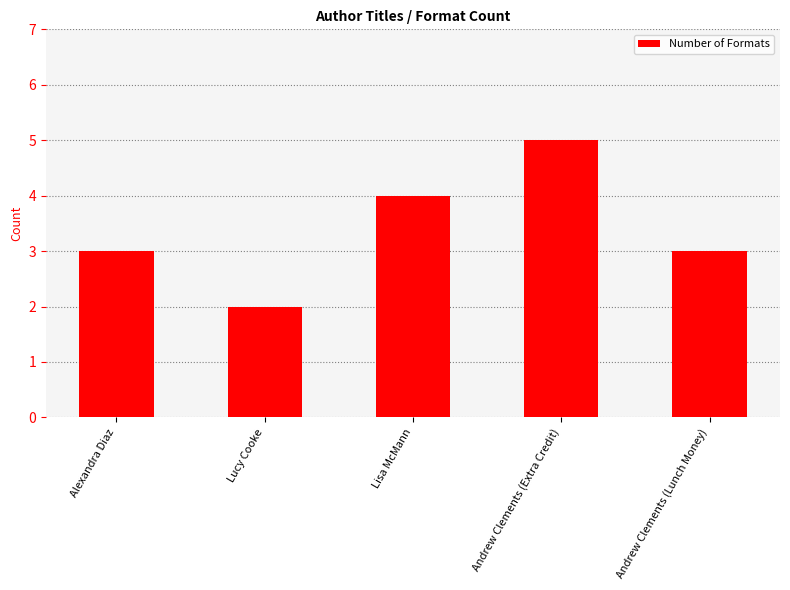

What is the change in value from Lucy Cooke to Lisa McMann?

+2